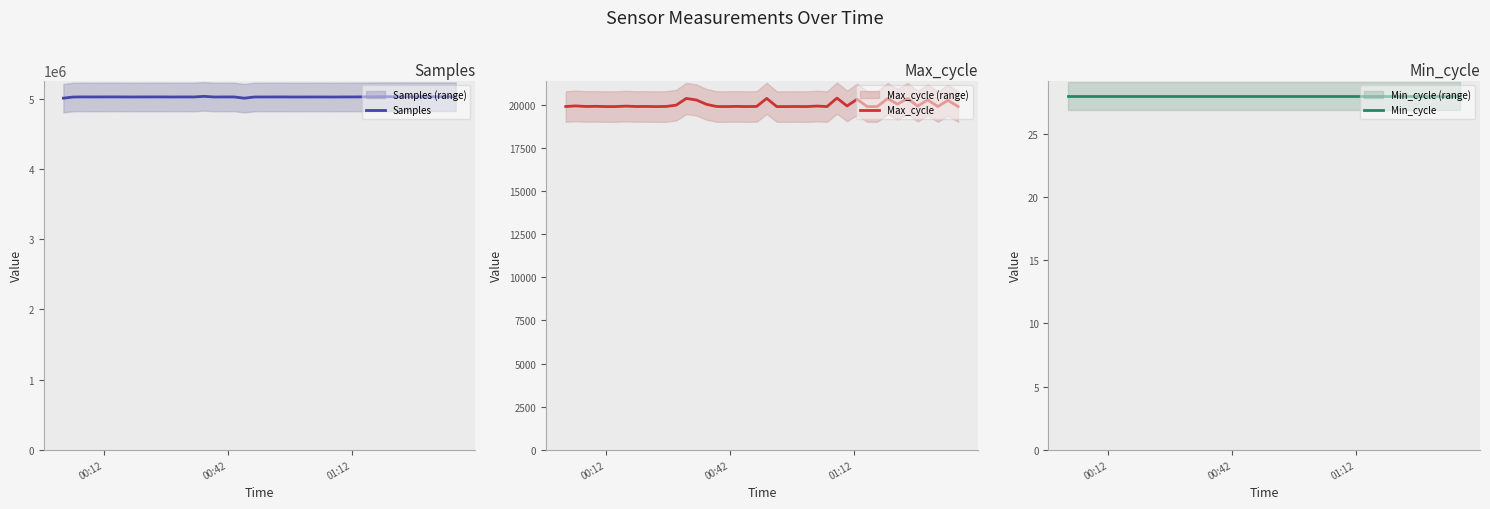

In Max_cycle, how many points are lower than both neighbors (excluding endpoints)?

11